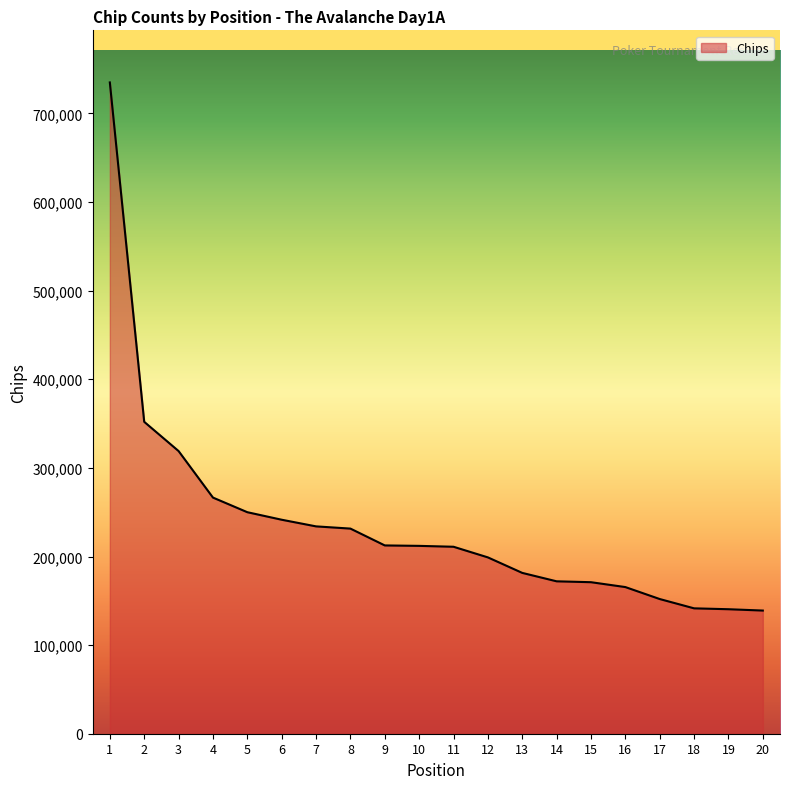

Approximately how many times larger is the value at 12 compared to 3?

0.6